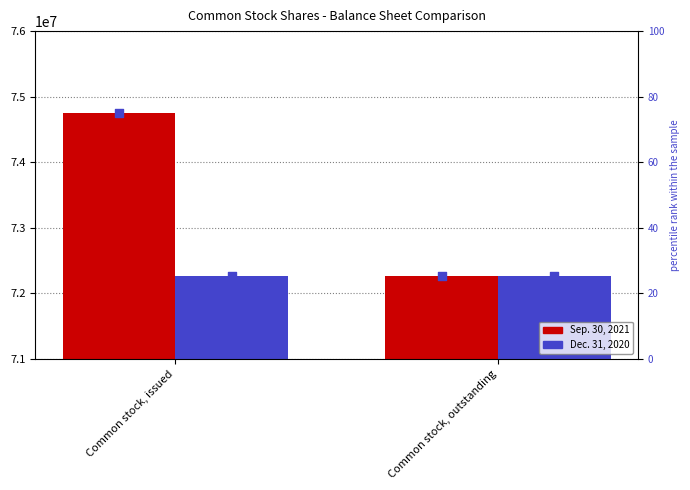

Which series has the largest total across all categories?

Sep. 30, 2021